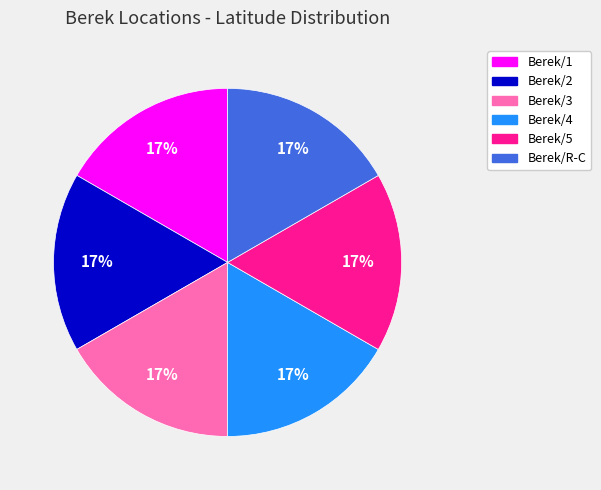

Do Berek/5 and Berek/2 together represent more than half of the pie?

No